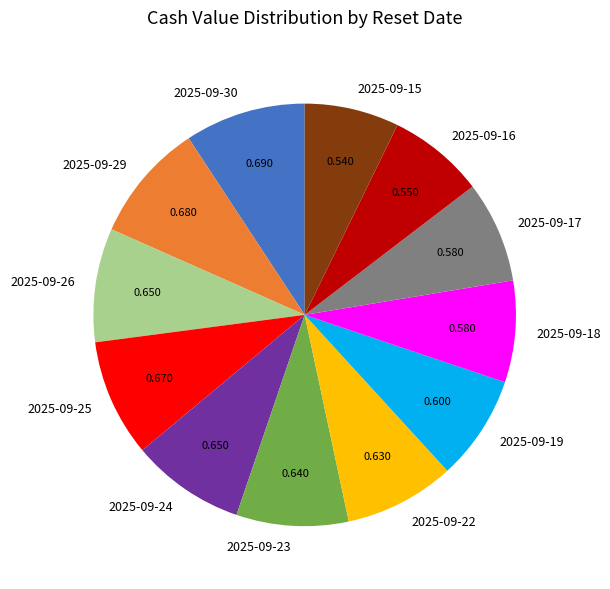

Does 2025-09-15 represent more than half of the total?

No